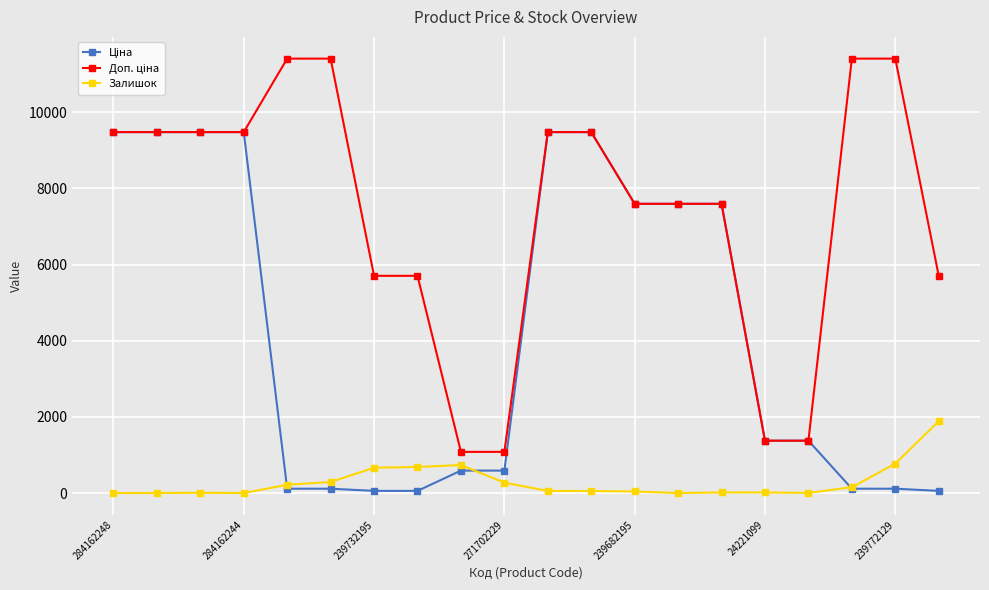

At how many categories does at least one series exceed 2032?

16